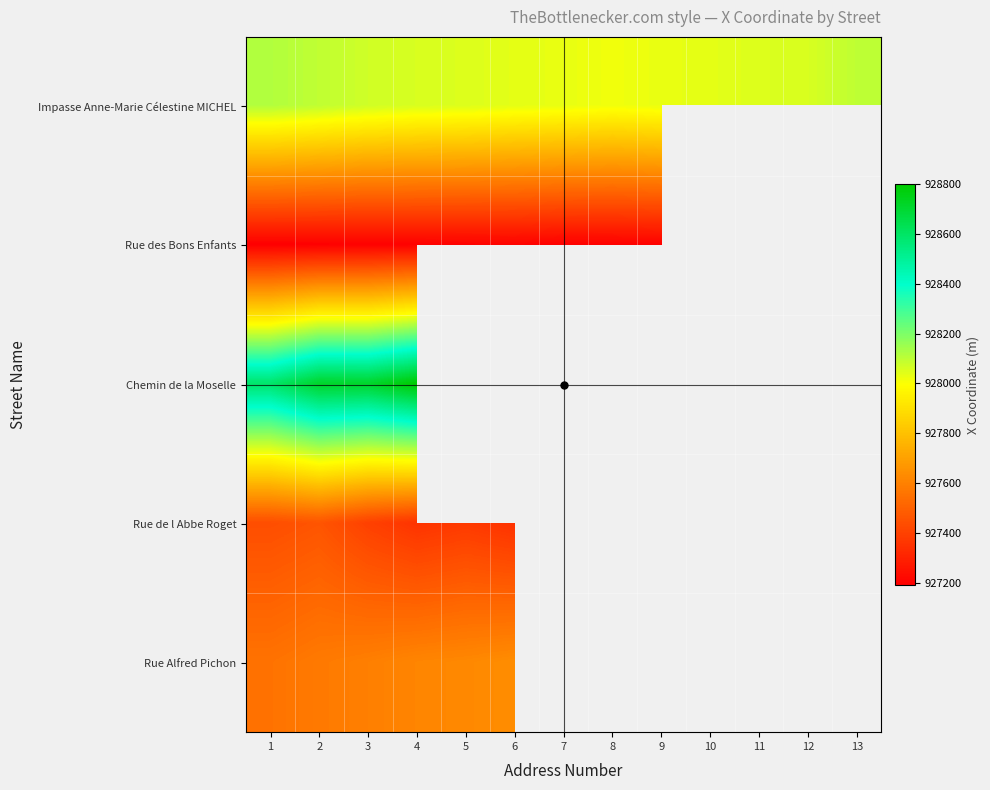

Which series changed the most between 3 and 12?

Impasse Anne-Marie Célestine MICHEL